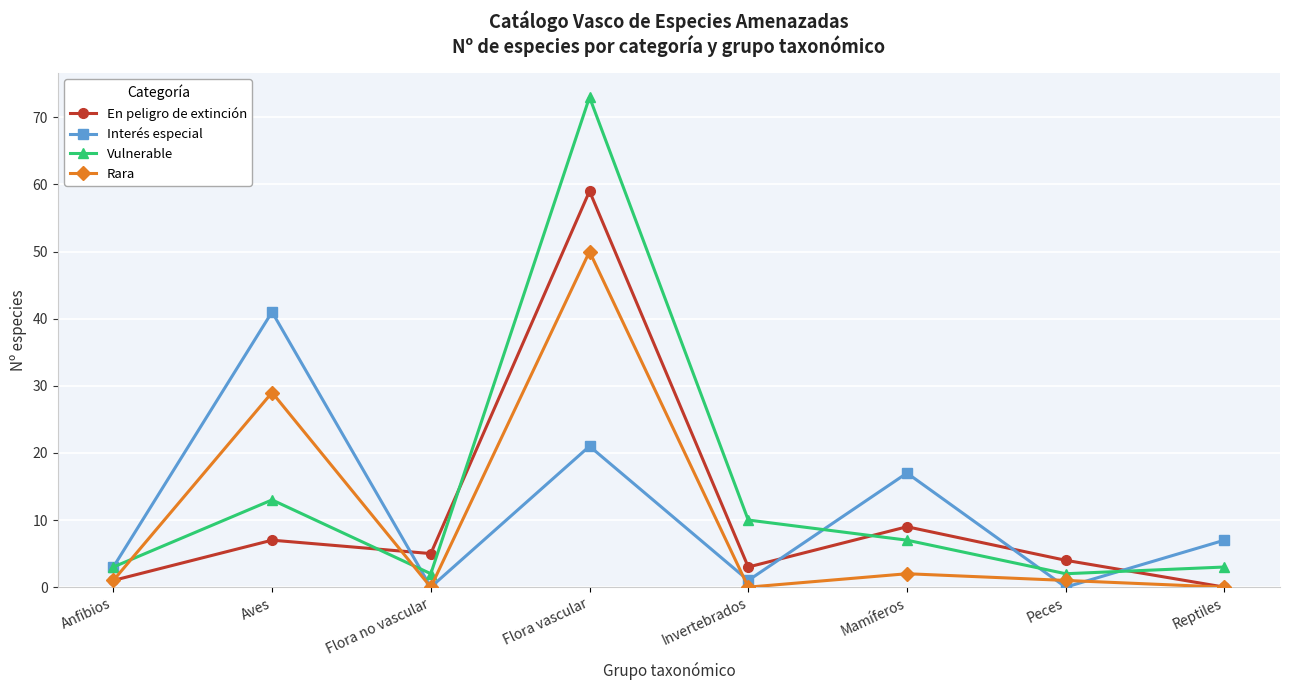

Which series ends up on top after the final intersection of Interés especial and Vulnerable?

Interés especial